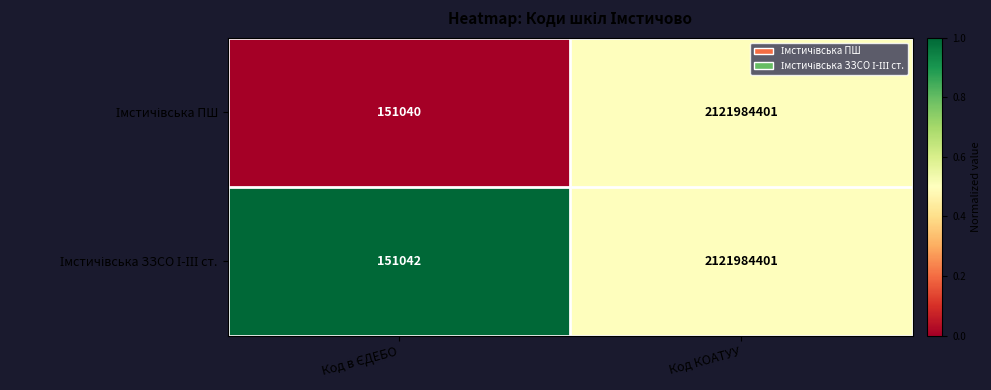

At which category is the sum across all series the highest?

Код КОАТУУ